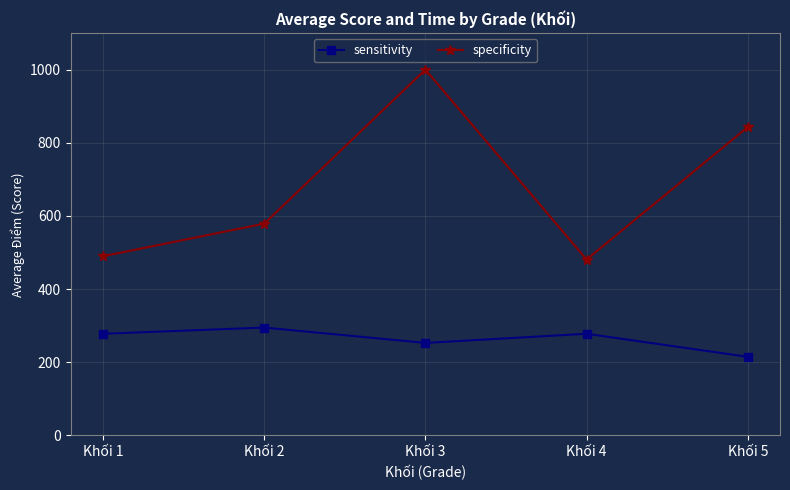

At which category does specificity reach its first local peak?

Khối 3